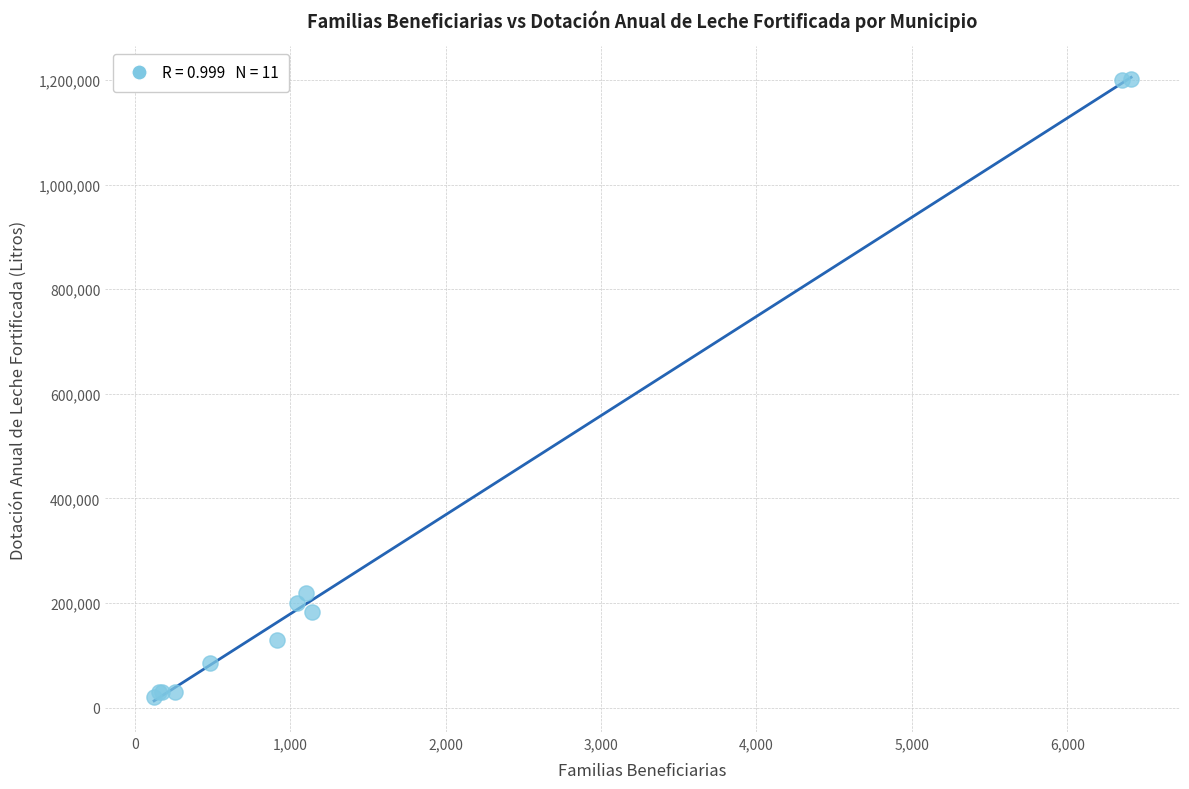

What Y value in the scatter plot is closest to 610812?

219312